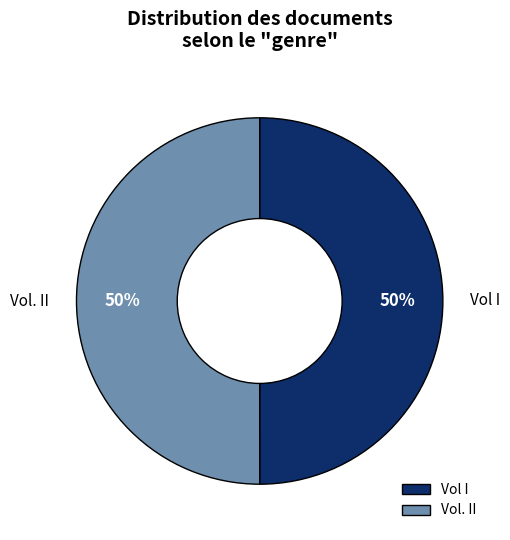

Count the number of slices in the pie.

2